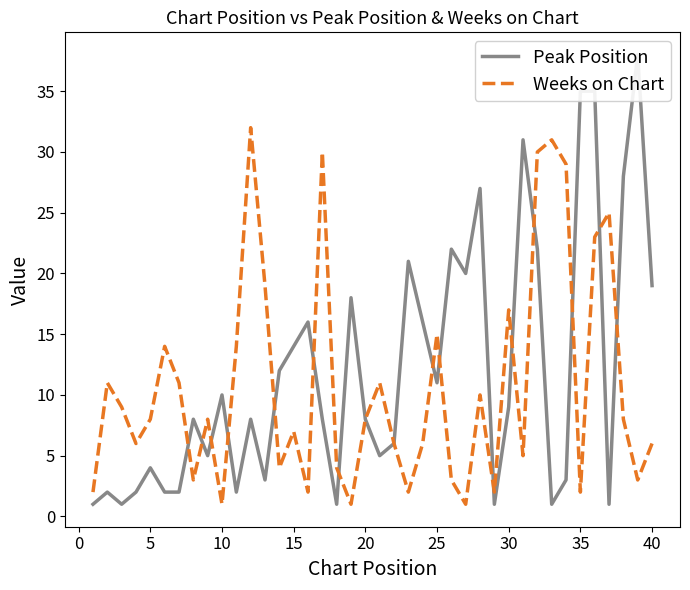

Which series has the widest spread of values?

Peak Position